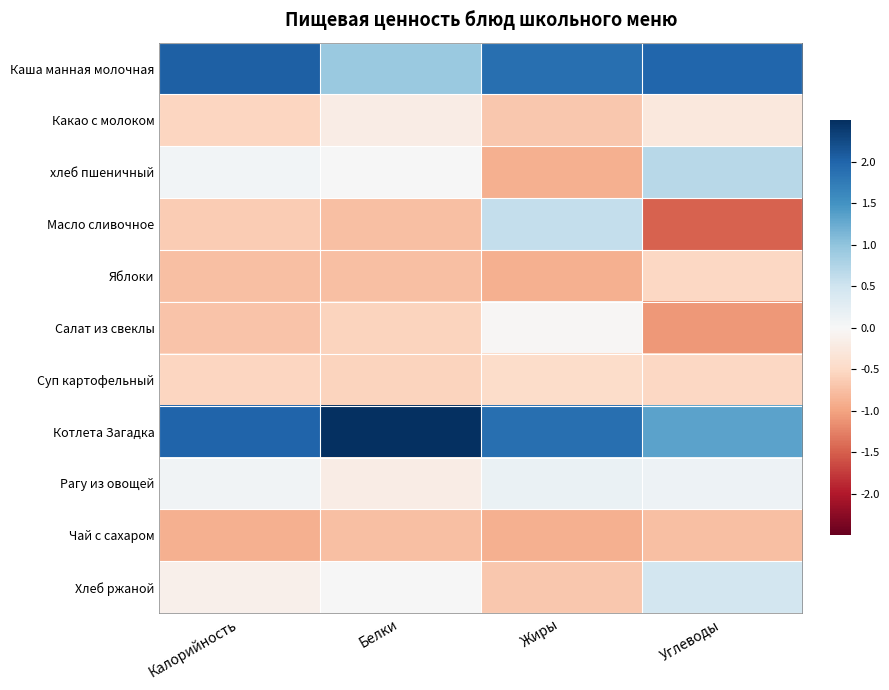

At Углеводы, list the series in order from largest to smallest.

Каша манная молочная, Котлета Загадка, хлеб пшеничный, Хлеб ржаной, Рагу из овощей, Какао с молоком, Яблоки, Суп картофельный, Чай с сахаром, Салат из свеклы, Масло сливочное